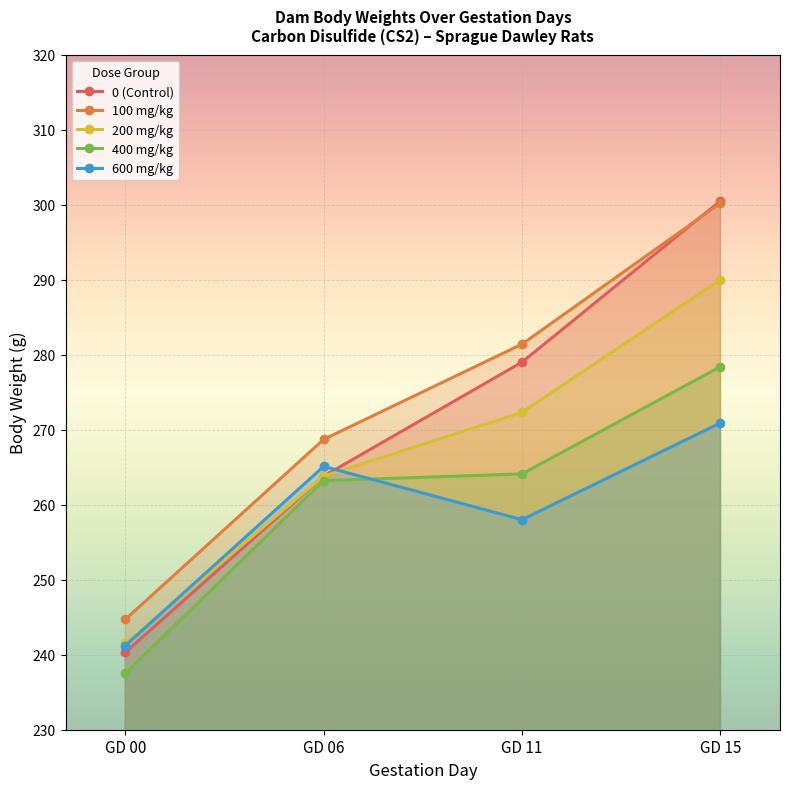

Which series has the largest total across all categories?

100 mg/kg